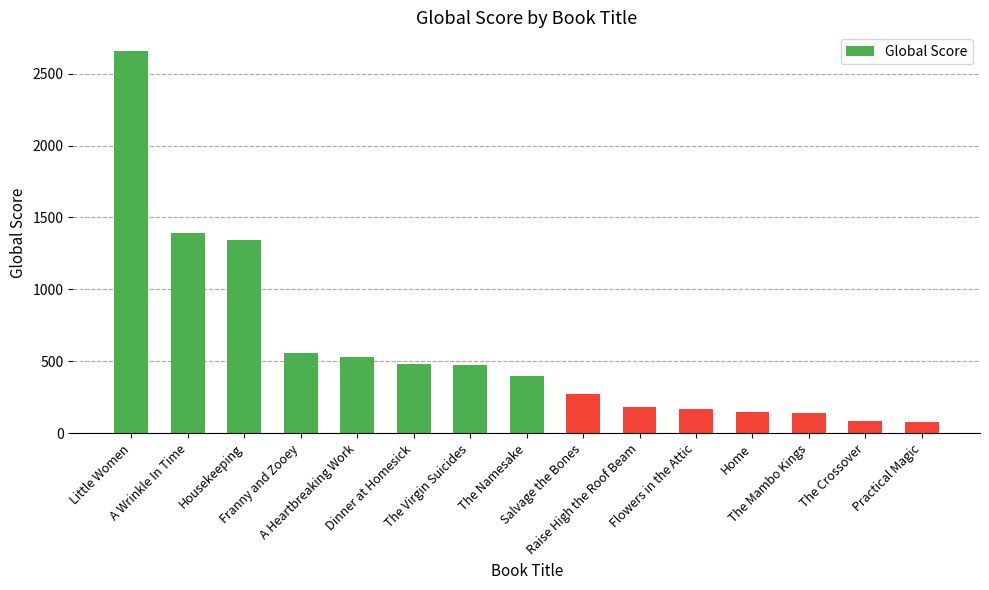

What is the average value?

594